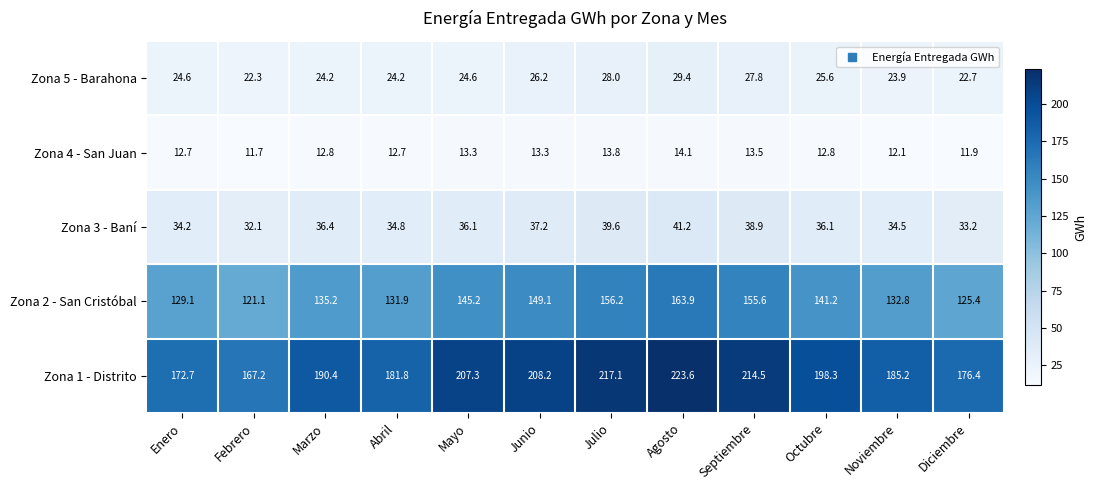

The Zona 1 - Distrito series shows 120.8 at Mayo. True or false?

False